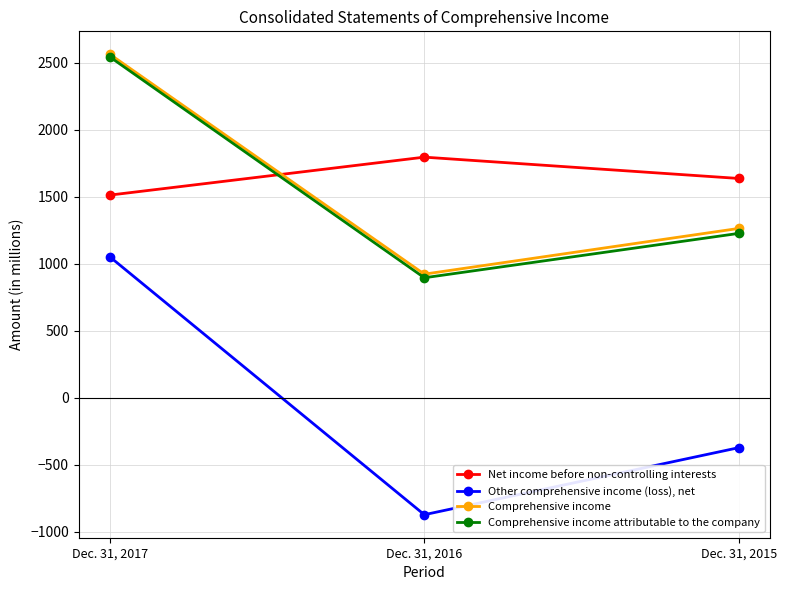

What is the minimum value for Comprehensive income attributable to the company?

895